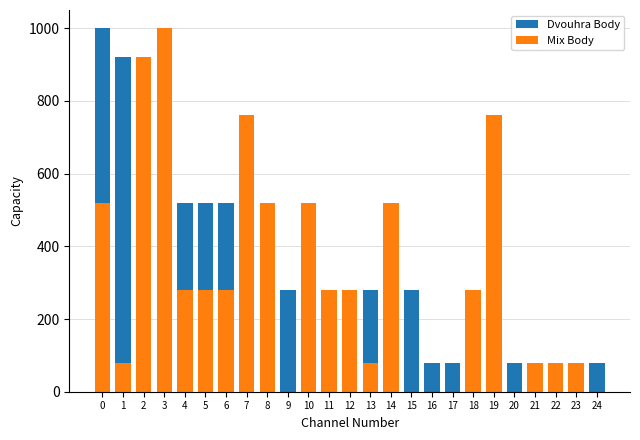

Reading left to right, list all the values displayed in this chart.

Dvouhra Body: 1000	920	760	760	520	520	520	520	280	280	280	280	280	280	280	280	80	80	80	80	80	80	80	80	80
Mix Body: 520	80	920	1000	280	280	280	760	520	0	520	280	280	80	520	0	0	0	280	760	0	80	80	80	0